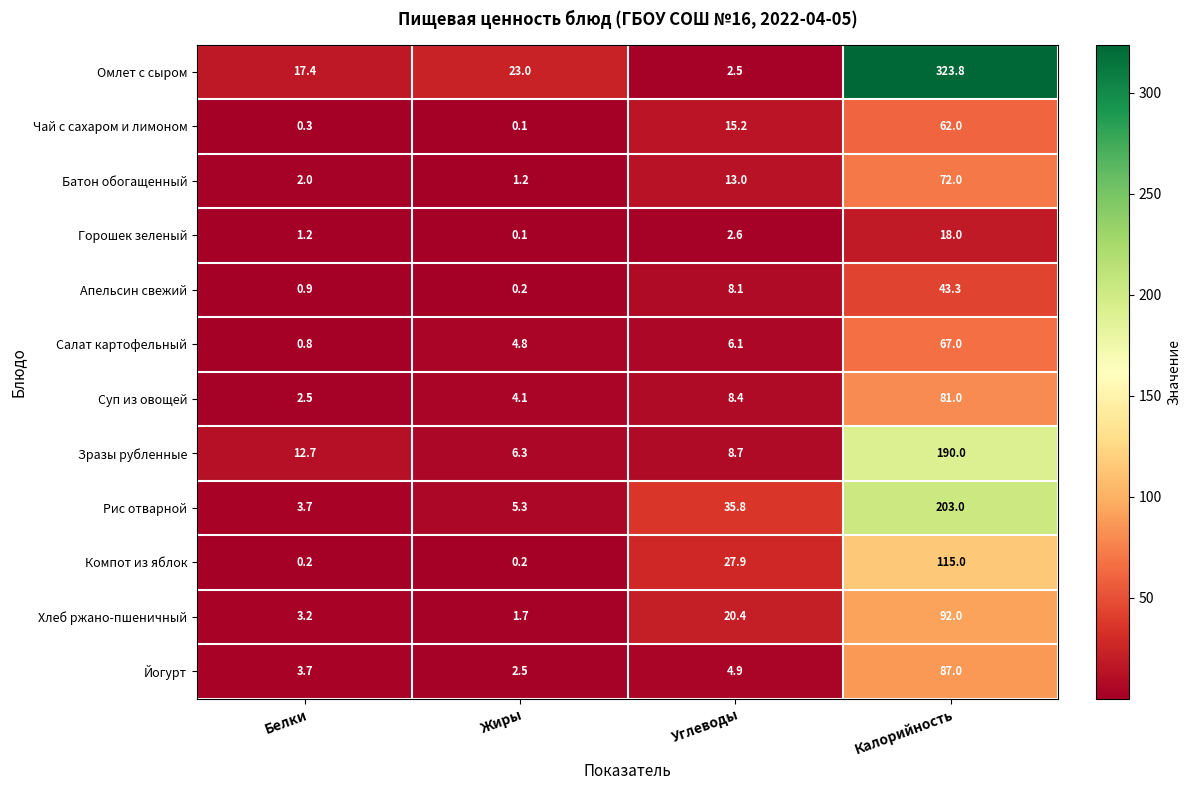

What is the difference between the maximum and minimum values in the Йогурт series?

84.5